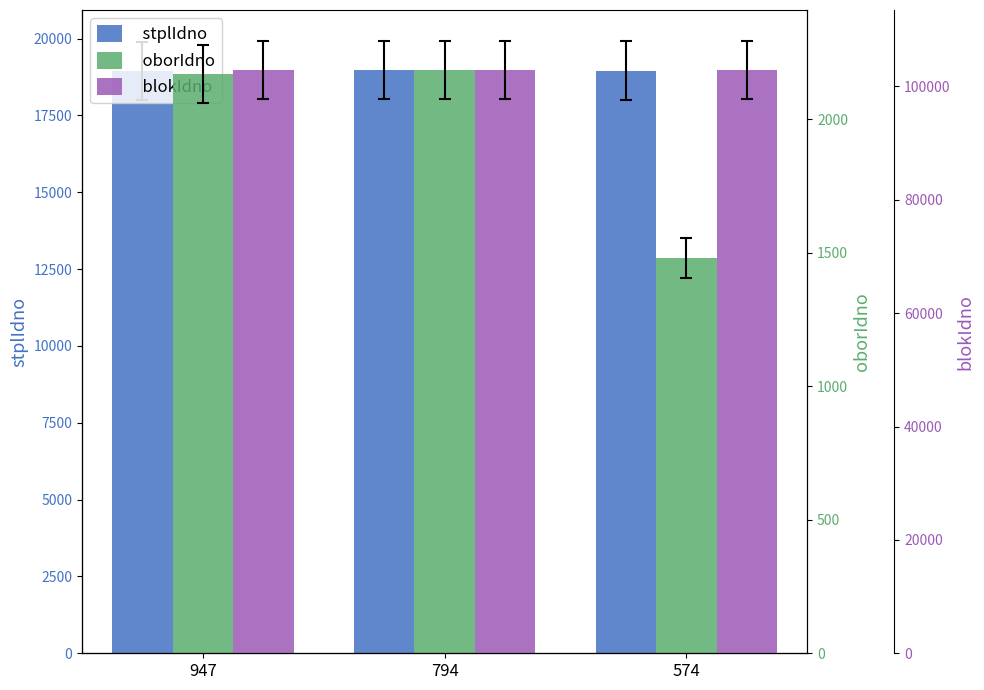

How many groups of bars are there?

3